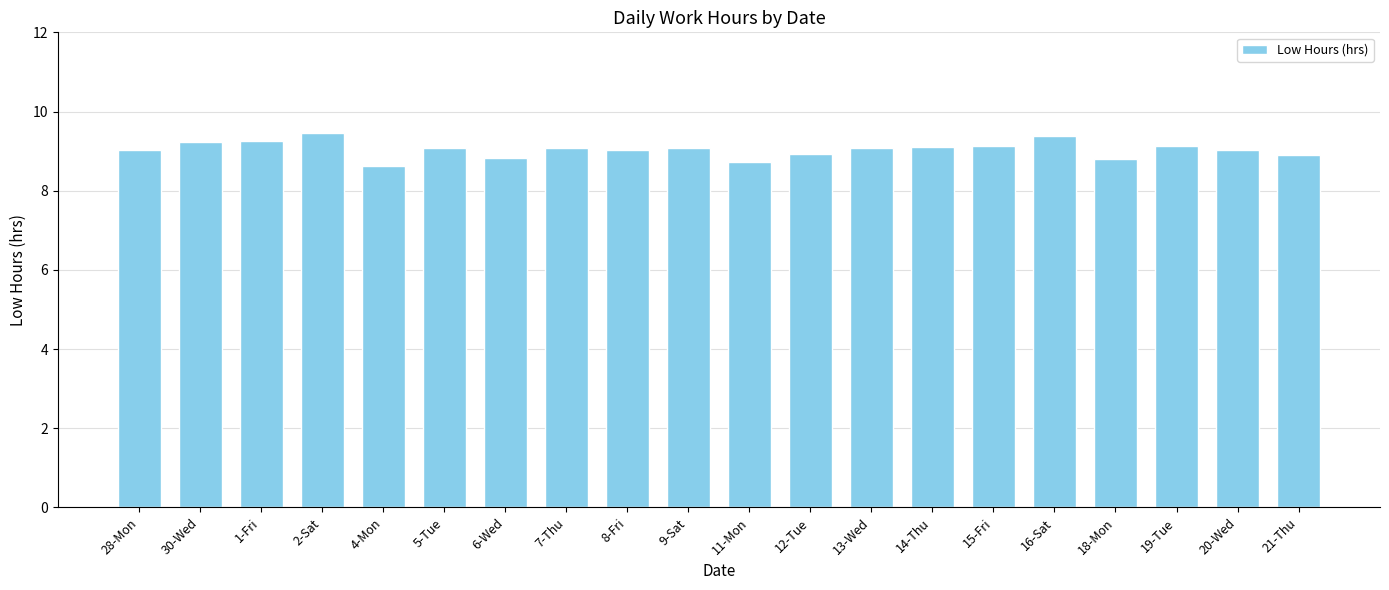

Which has a higher value, 19-Tue or 11-Mon?

19-Tue